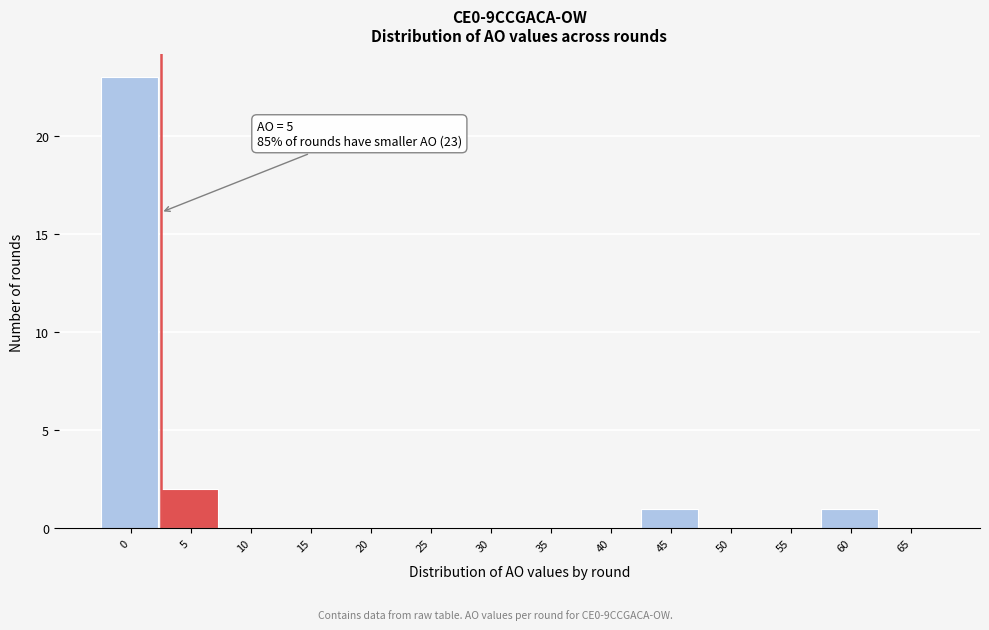

Reading right to left, transcribe all the data shown in this chart.

65=0	60=1	55=0	50=0	45=1	40=0	35=0	30=0	25=0	20=0	15=0	10=0	5=2	0=23